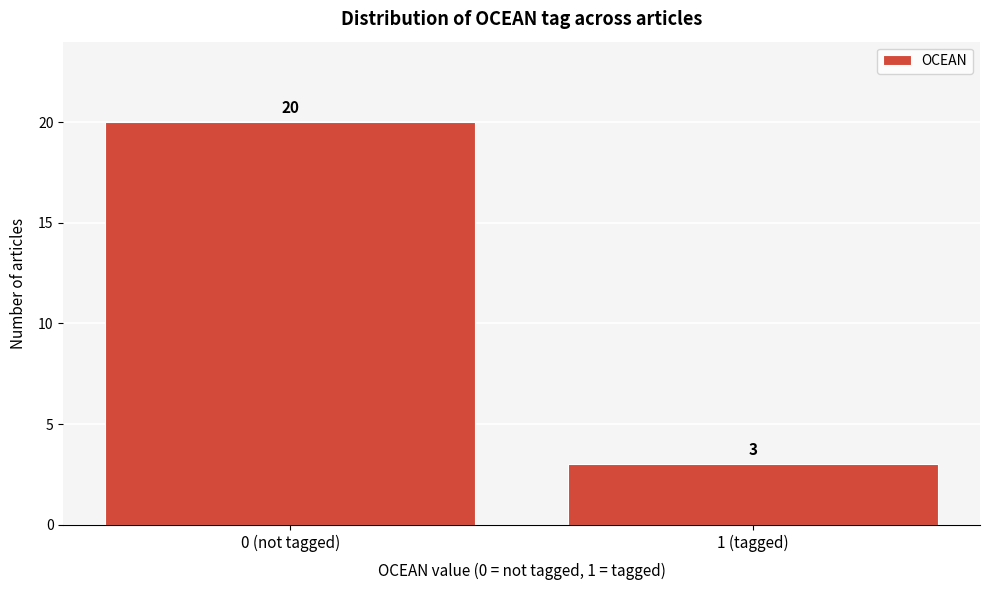

Reading right to left, list all the values displayed in this chart.

1 (tagged)=3	0 (not tagged)=20